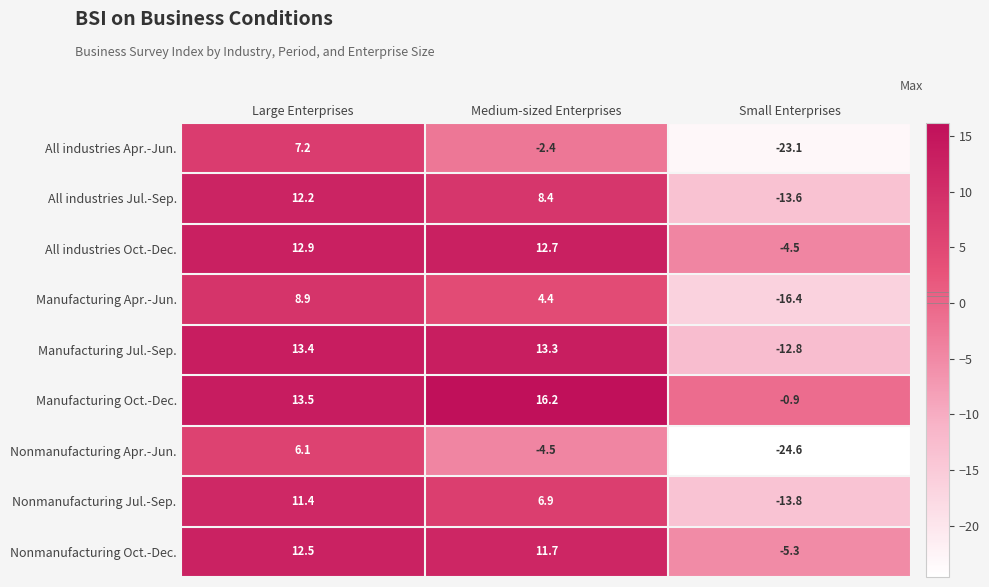

Reading left to right, transcribe all the data shown in this chart.

All industries Apr.-Jun.: 7.2	-2.4	-23.1
All industries Jul.-Sep.: 12.2	8.4	-13.6
All industries Oct.-Dec.: 12.9	12.7	-4.5
Manufacturing Apr.-Jun.: 8.9	4.4	-16.4
Manufacturing Jul.-Sep.: 13.4	13.3	-12.8
Manufacturing Oct.-Dec.: 13.5	16.2	-0.9
Nonmanufacturing Apr.-Jun.: 6.1	-4.5	-24.6
Nonmanufacturing Jul.-Sep.: 11.4	6.9	-13.8
Nonmanufacturing Oct.-Dec.: 12.5	11.7	-5.3